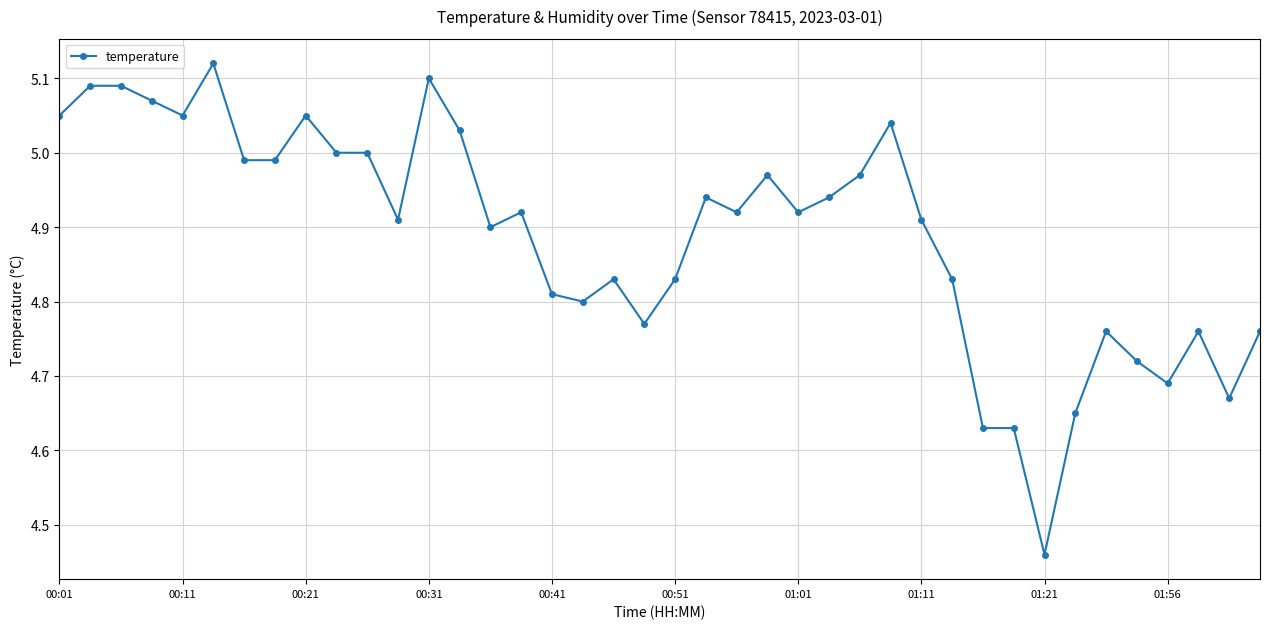

What is the difference between the maximum and minimum values?

0.7